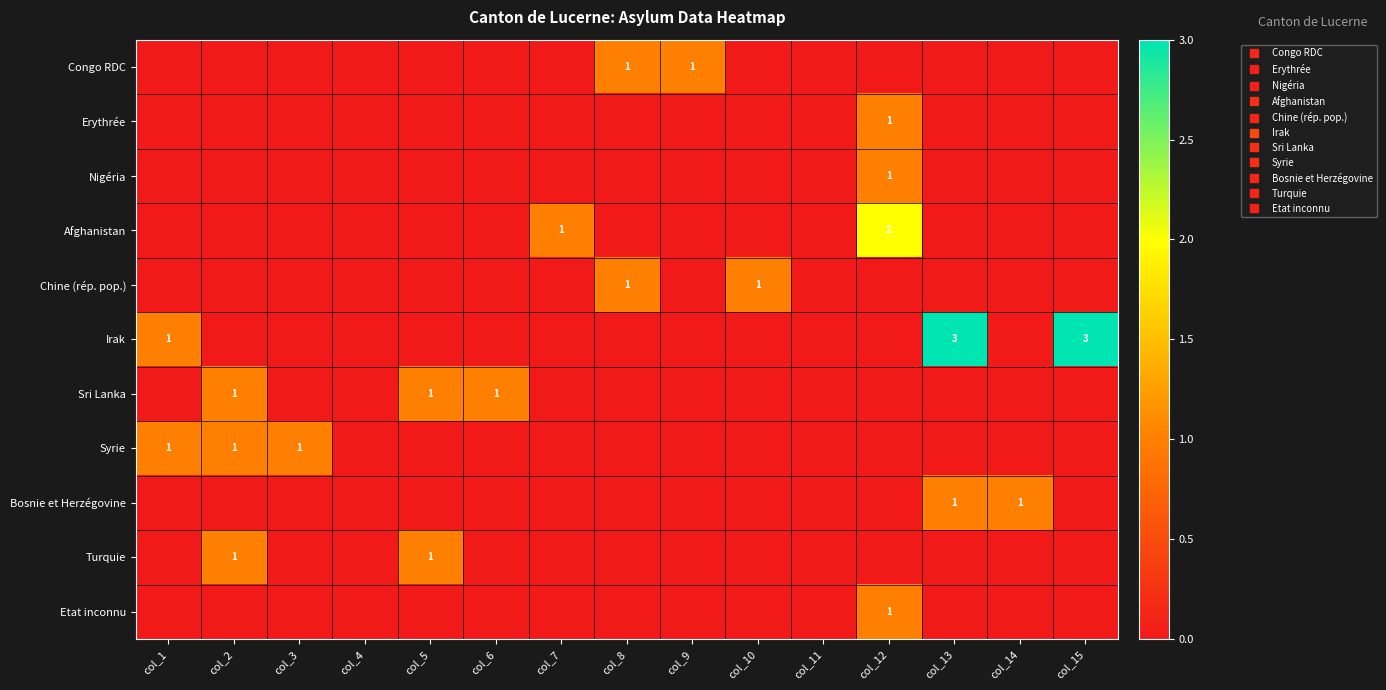

Which has a higher value, col_11 or col_3?

col_11